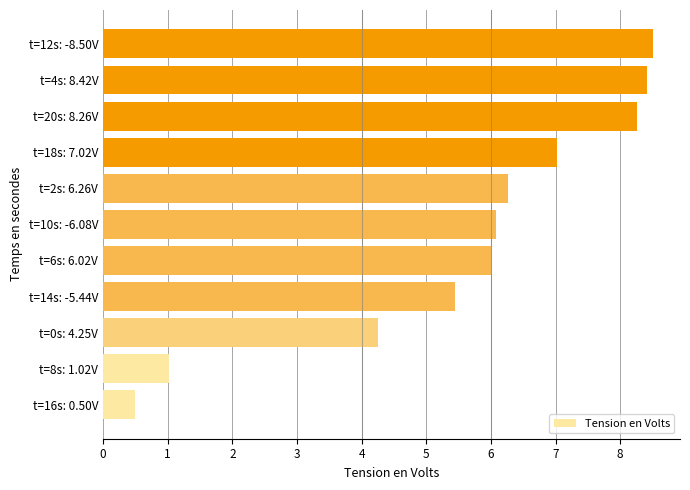

What is the greatest value displayed?

8.5